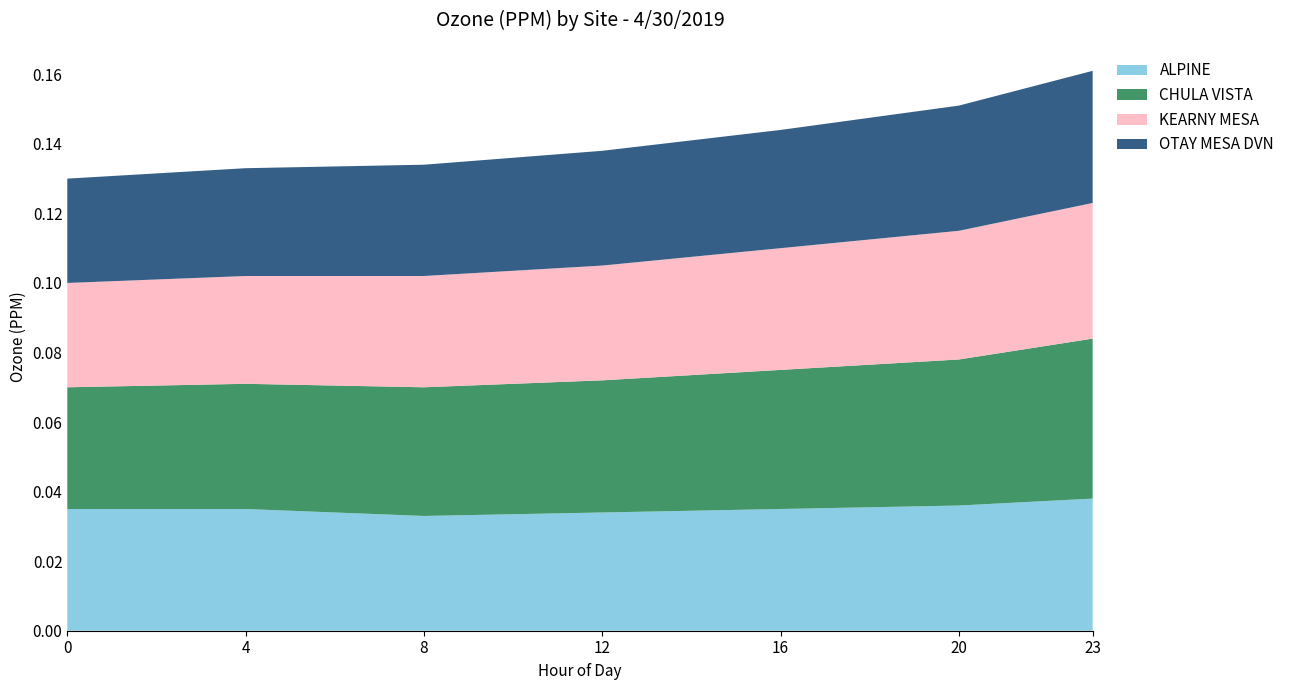

Reading right to left, extract all data points from this chart.

ALPINE: 23=0.0	20=0.0	16=0.0	12=0.0	8=0.0	4=0.0	0=0.0
CHULA VISTA: 23=0.0	20=0.0	16=0.0	12=0.0	8=0.0	4=0.0	0=0.0
KEARNY MESA: 23=0.0	20=0.0	16=0.0	12=0.0	8=0.0	4=0.0	0=0.0
OTAY MESA DVN: 23=0.0	20=0.0	16=0.0	12=0.0	8=0.0	4=0.0	0=0.0